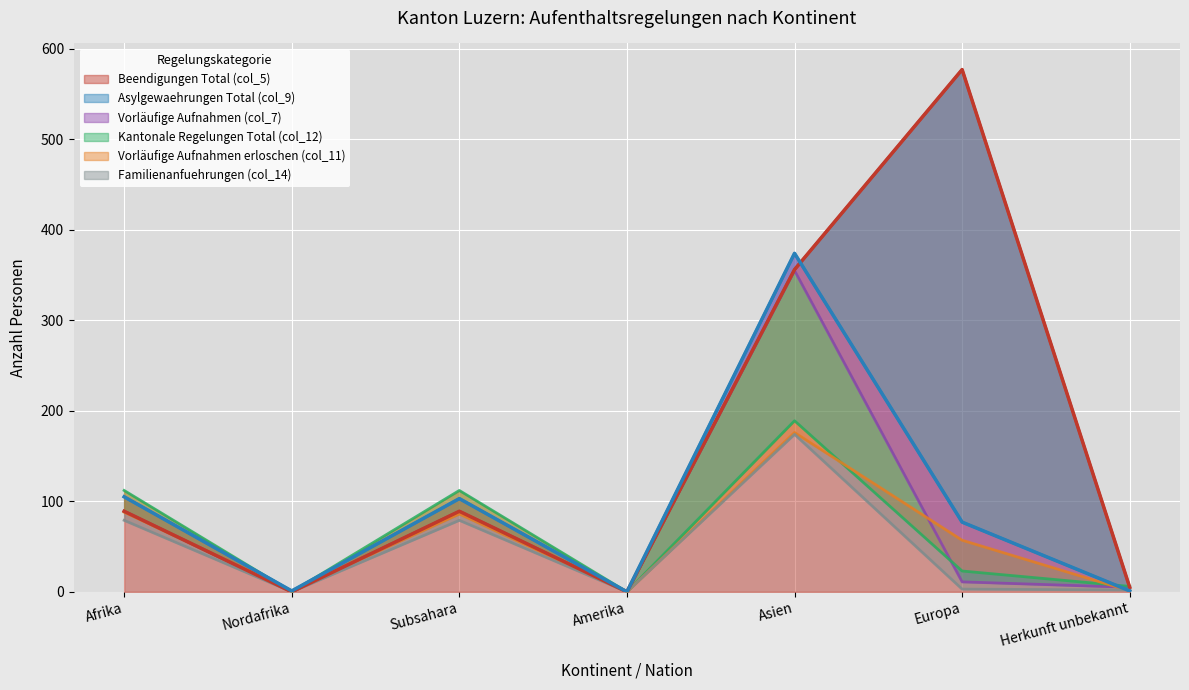

Which series has the widest spread of values?

Beendigungen Total (col_5)